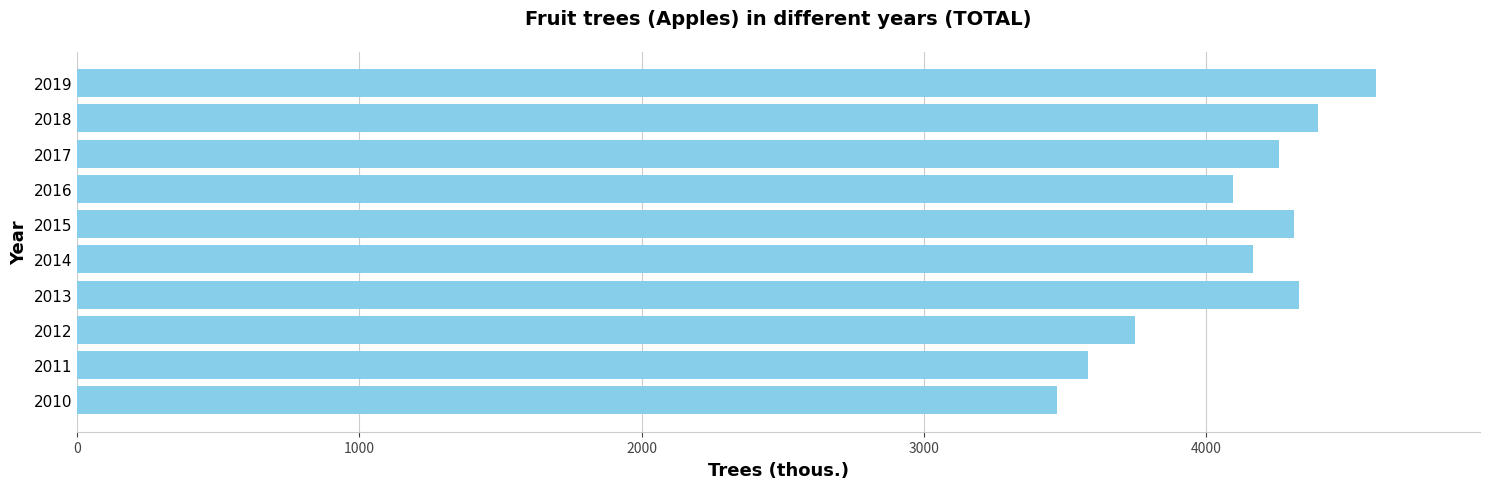

What is the average value?

4095